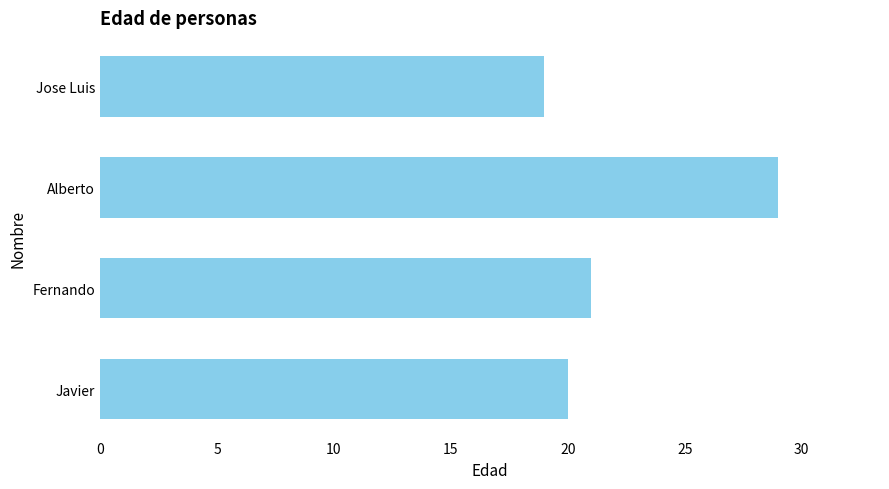

The value at Javier is 26. True or false?

False